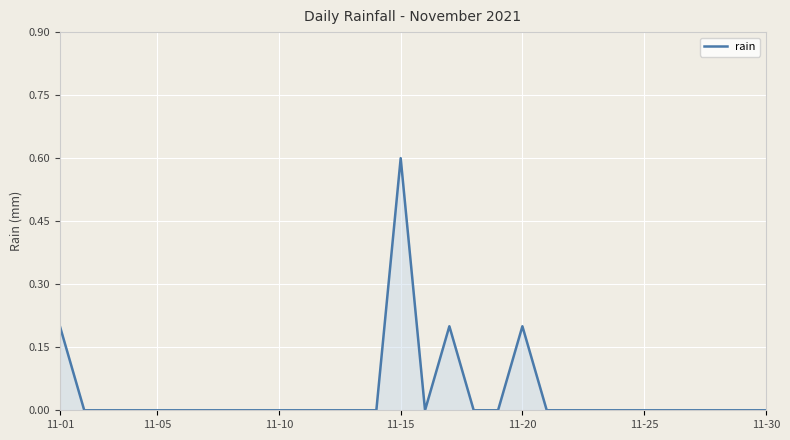

What is the difference between the maximum and minimum values?

0.6